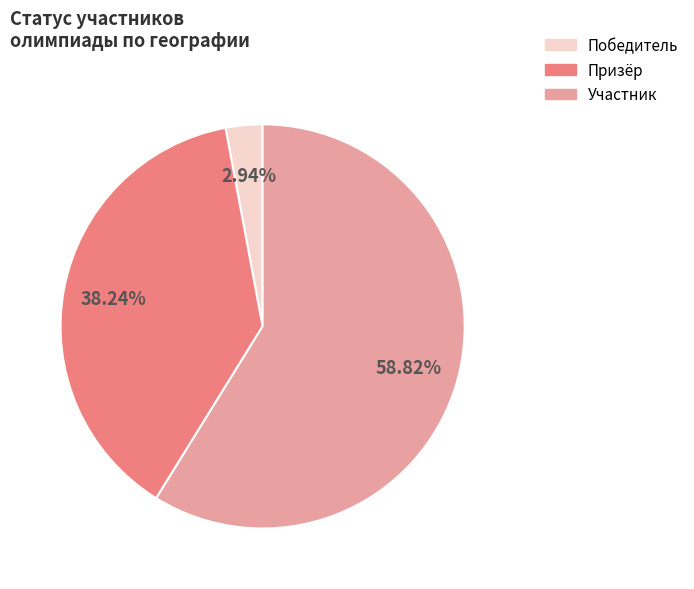

Do Участник and Победитель together represent more than half of the pie?

Yes